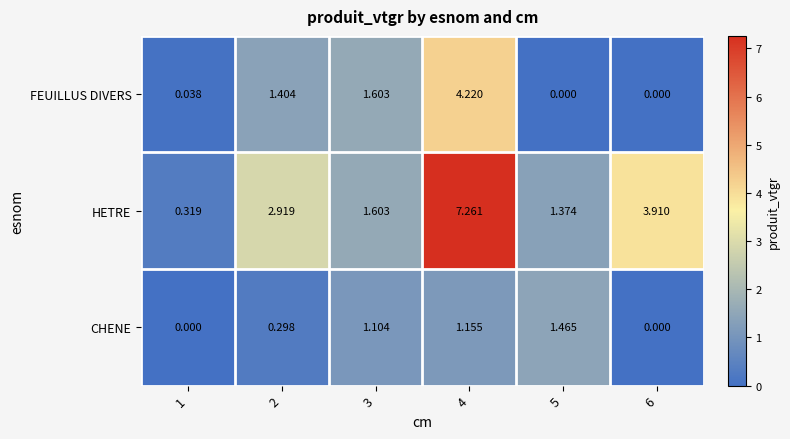

Is the value of HETRE at 4 greater than the value of CHENE at 1?

Yes